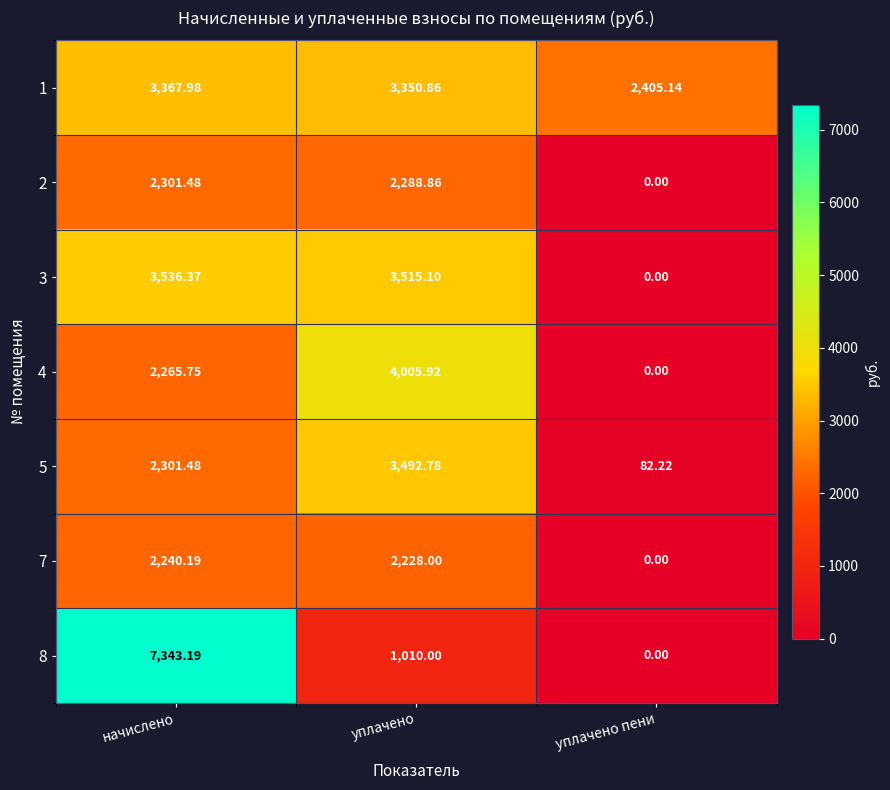

At which category is the sum across all series the highest?

начислено